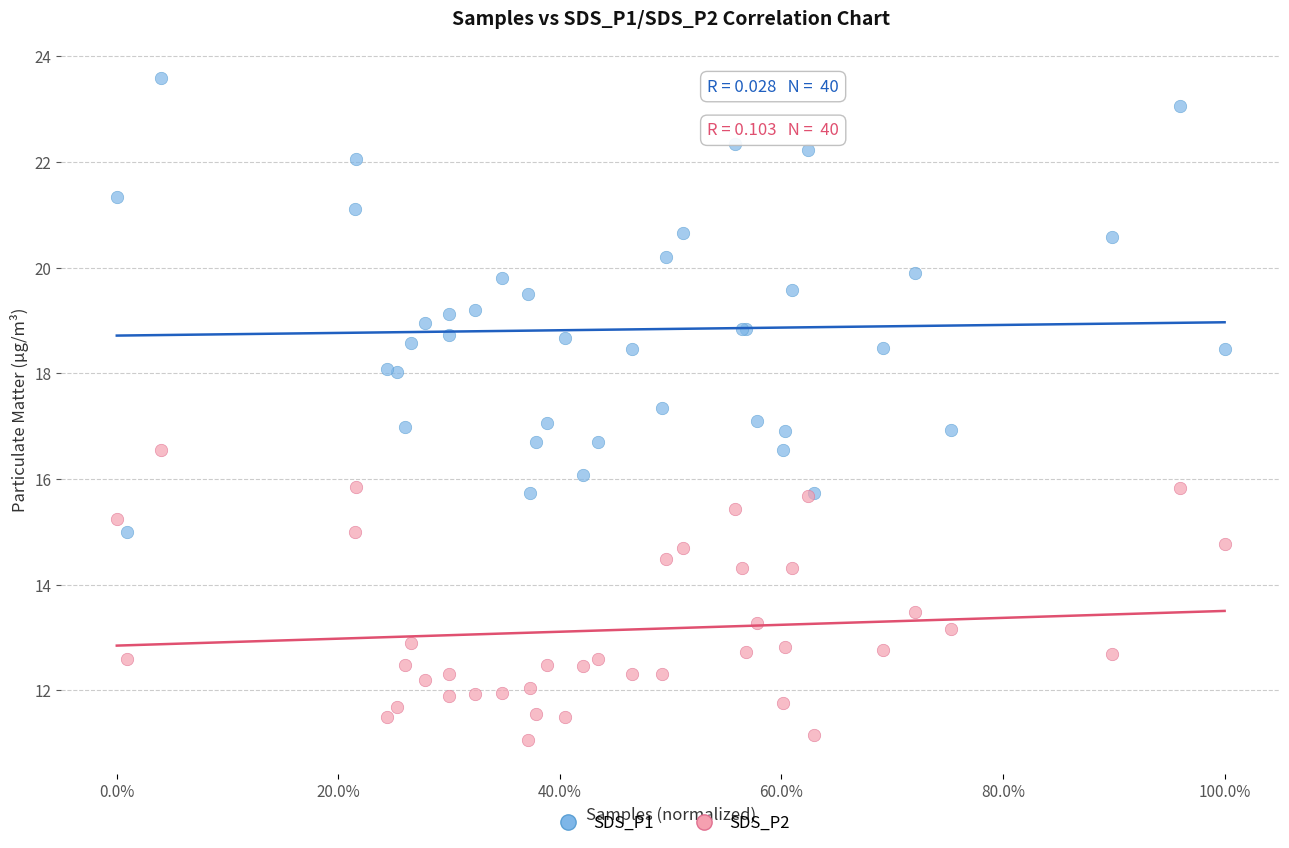

Which series reaches the minimum Y coordinate?

SDS_P2